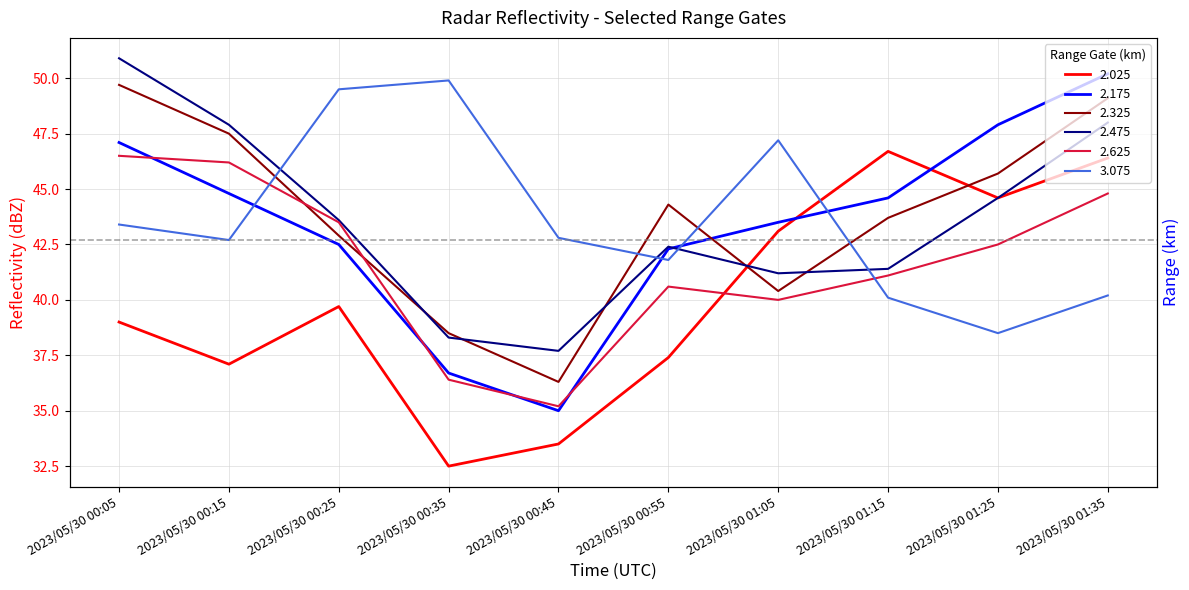

Where do 2.175 and 3.075 first cross each other?

2023/05/30 00:15 and 2023/05/30 00:25